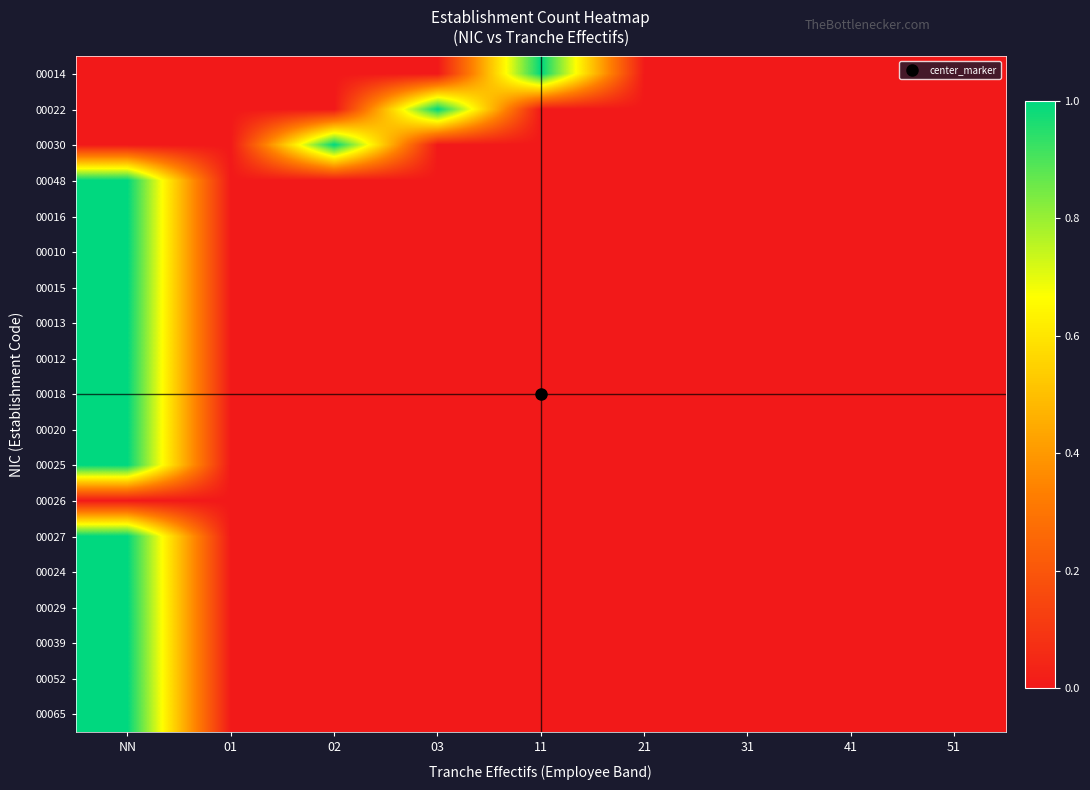

List the series in order of their peak value, highest first.

00014, 00022, 00030, 00048, 00016, 00010, 00015, 00013, 00012, 00018, 00020, 00025, 00027, 00024, 00029, 00039, 00052, 00065, 00026